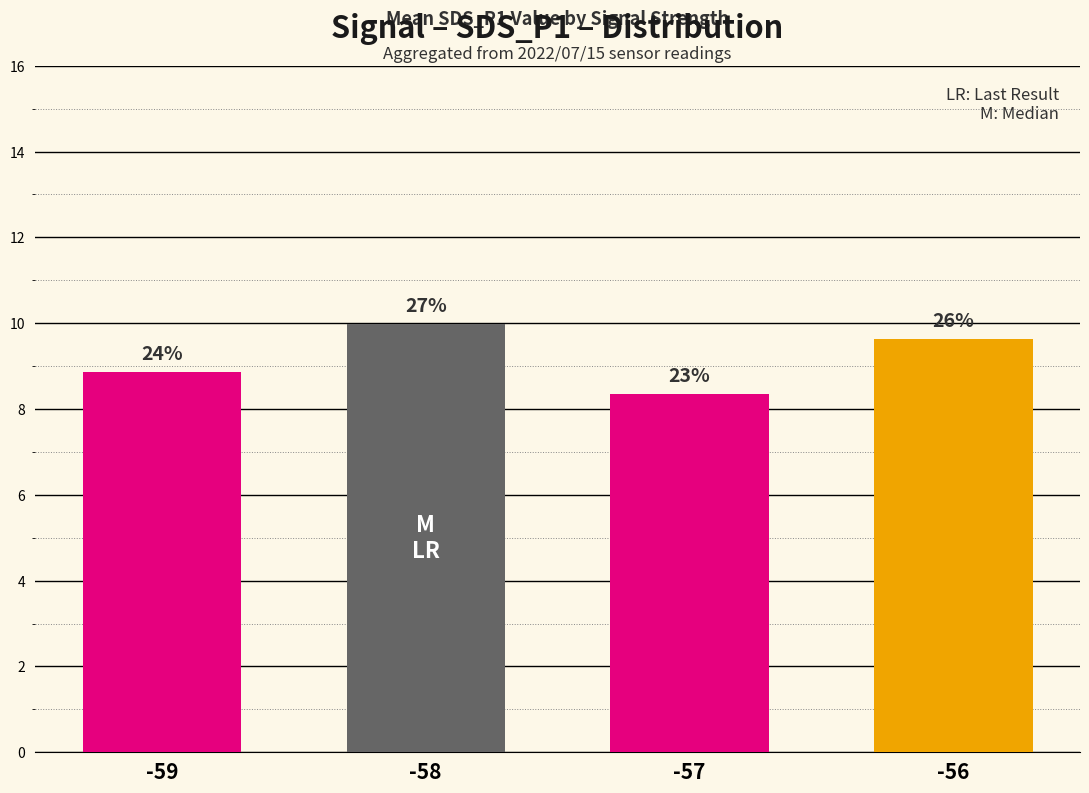

Does the chart contain any negative values?

No